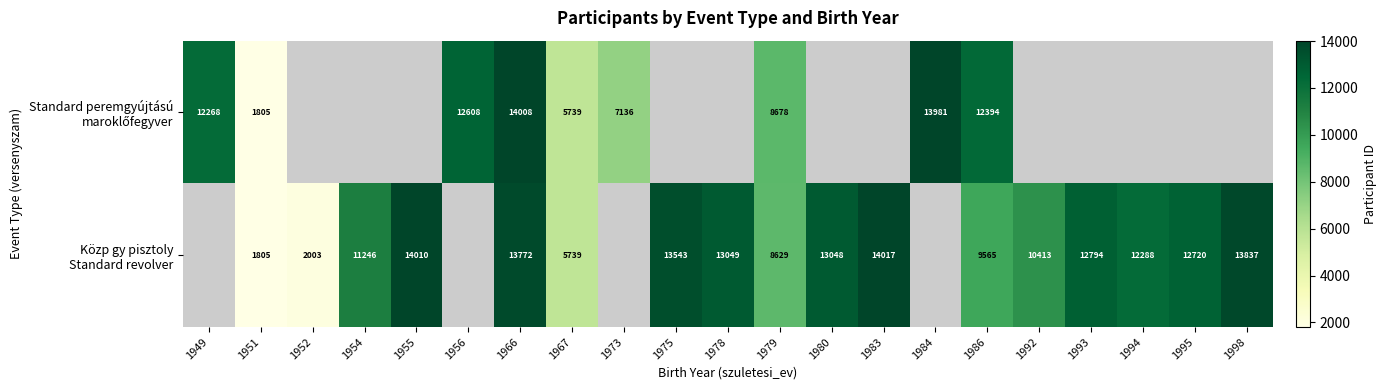

Is the value of Standard peremgyújtású maroklőfegyver at 1995 greater than the value of Közp gy pisztoly Standard revolver at 1980?

No